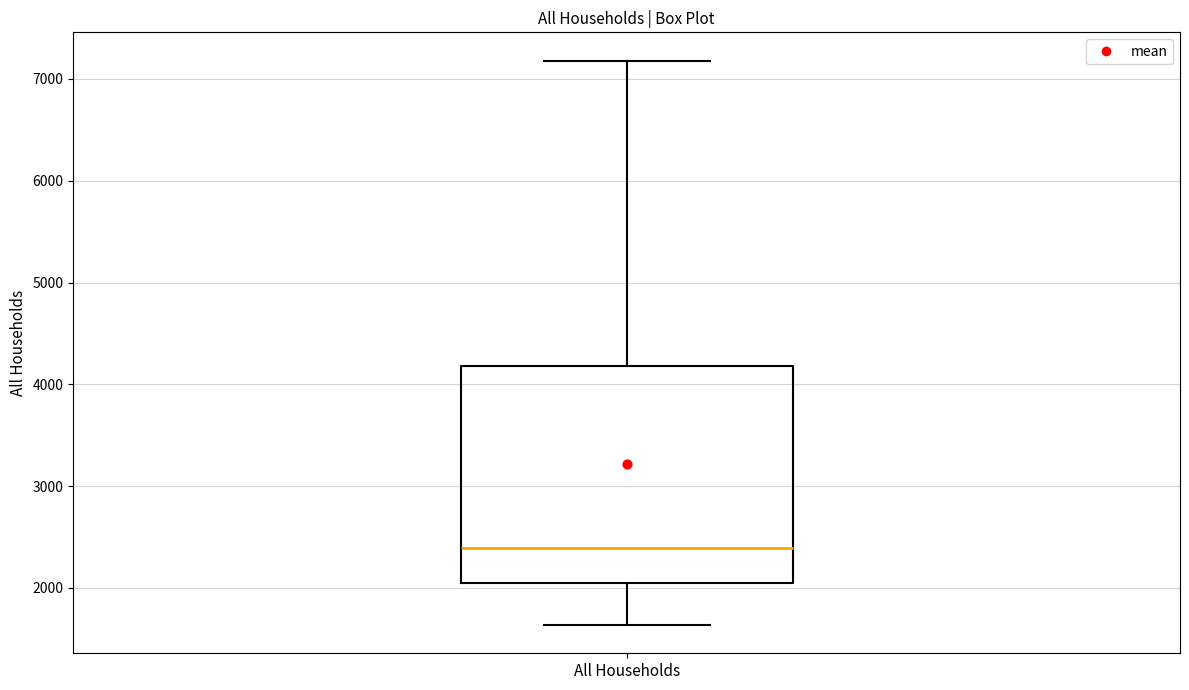

Read this box plot against the y-axis: the position of the median line, the range covered by the box, and the ends of both whiskers. The values are not printed on the chart, so give them approximately, as read against the axis.

median 2400, box 2000 to 4200, whiskers 1600 to 7200